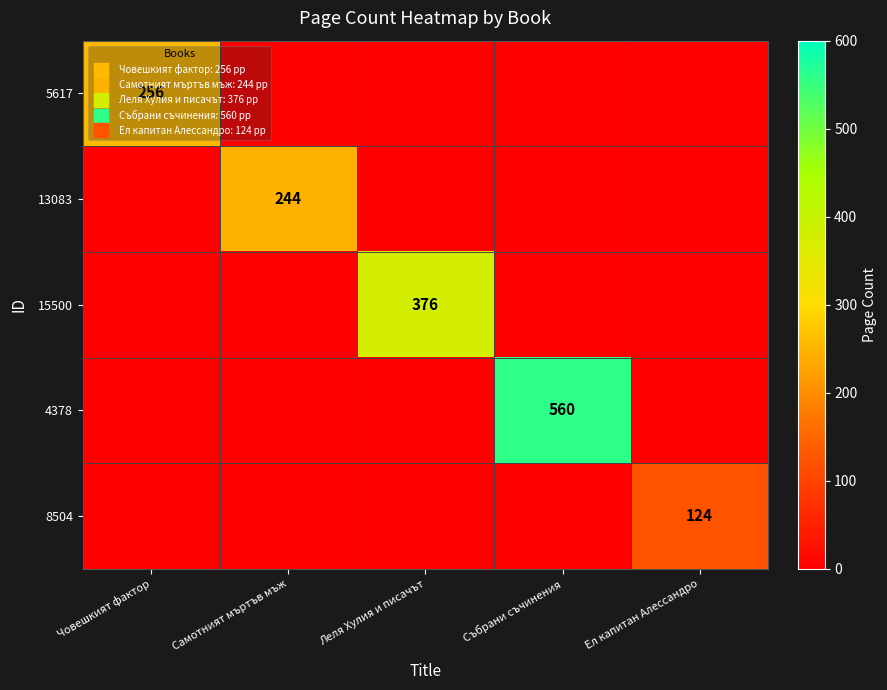

The value of 15500 at Събрани съчинения is -156. True or false?

False